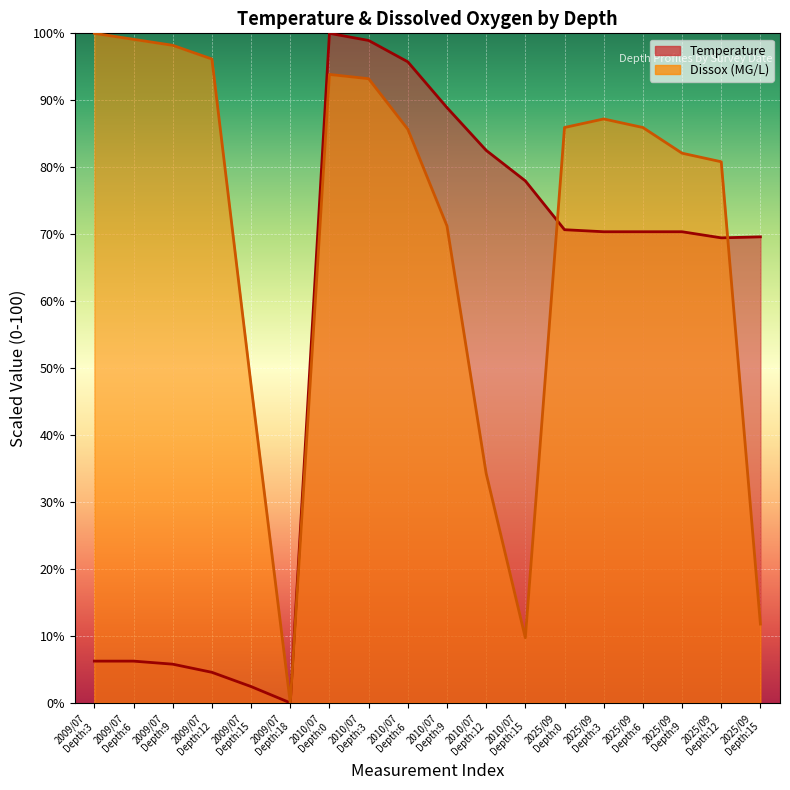

Rank the categories by Temperature value from lowest to highest.

2009/07 Depth:18, 2009/07 Depth:15, 2009/07 Depth:12, 2009/07 Depth:9, 2009/07 Depth:3, 2009/07 Depth:6, 2025/09 Depth:12, 2025/09 Depth:15, 2025/09 Depth:3, 2025/09 Depth:6, 2025/09 Depth:9, 2025/09 Depth:0, 2010/07 Depth:15, 2010/07 Depth:12, 2010/07 Depth:9, 2010/07 Depth:6, 2010/07 Depth:3, 2010/07 Depth:0